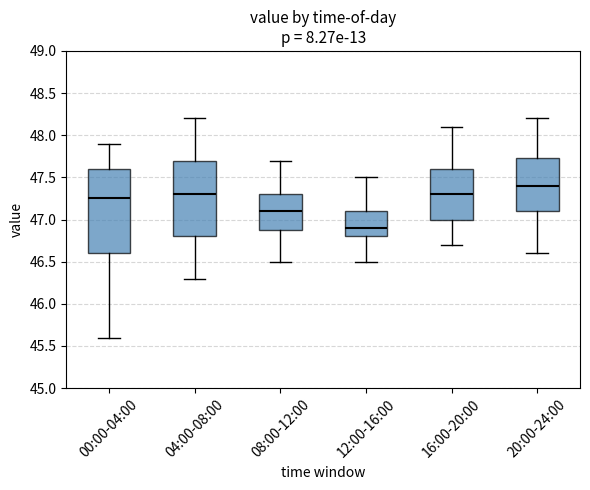

Comparing the boxes themselves (not the whiskers), which one is the tallest?

00:00-04:00